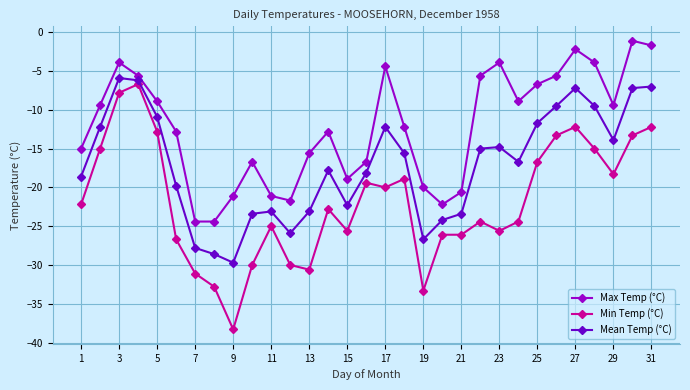

What is the maximum value for Mean Temp (°C)?

-5.9